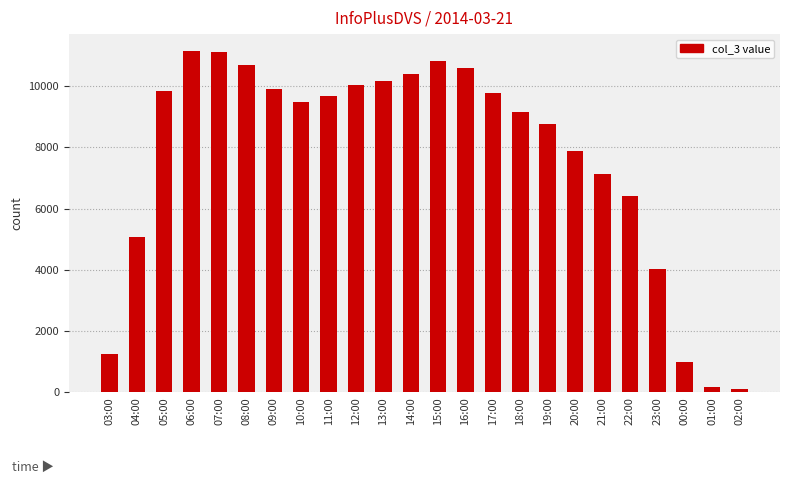

What is the label of the 12th bar from the left?

14:00